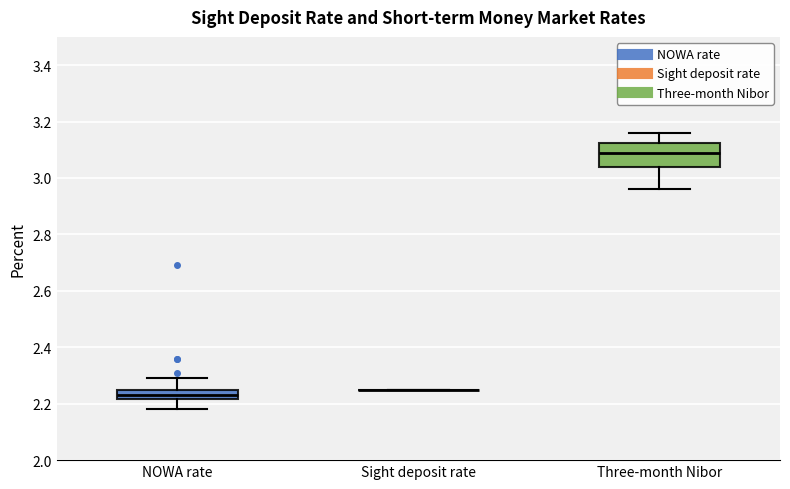

Comparing the boxes themselves (not the whiskers), which one is the tallest?

Three-month Nibor